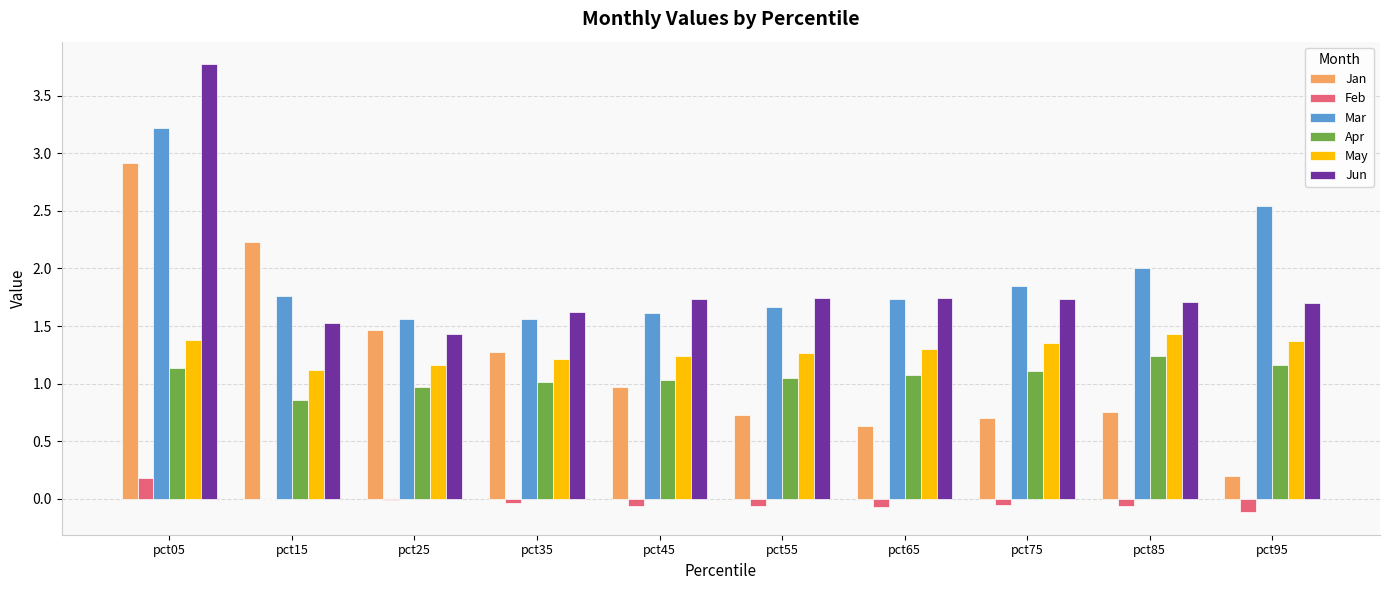

At which label does Mar reach its peak?

pct05